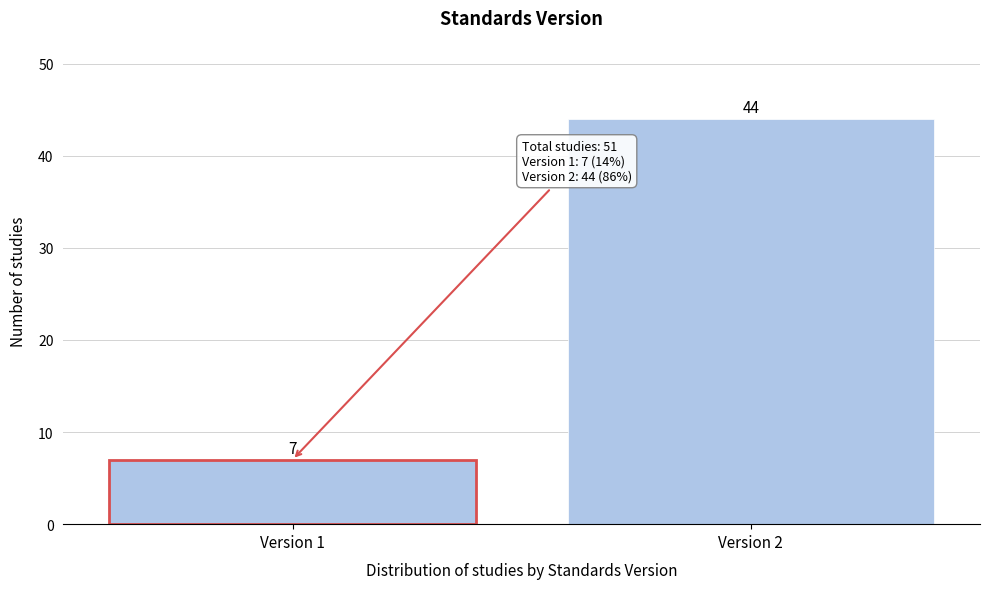

Reading right to left, extract all data points from this chart.

44	7